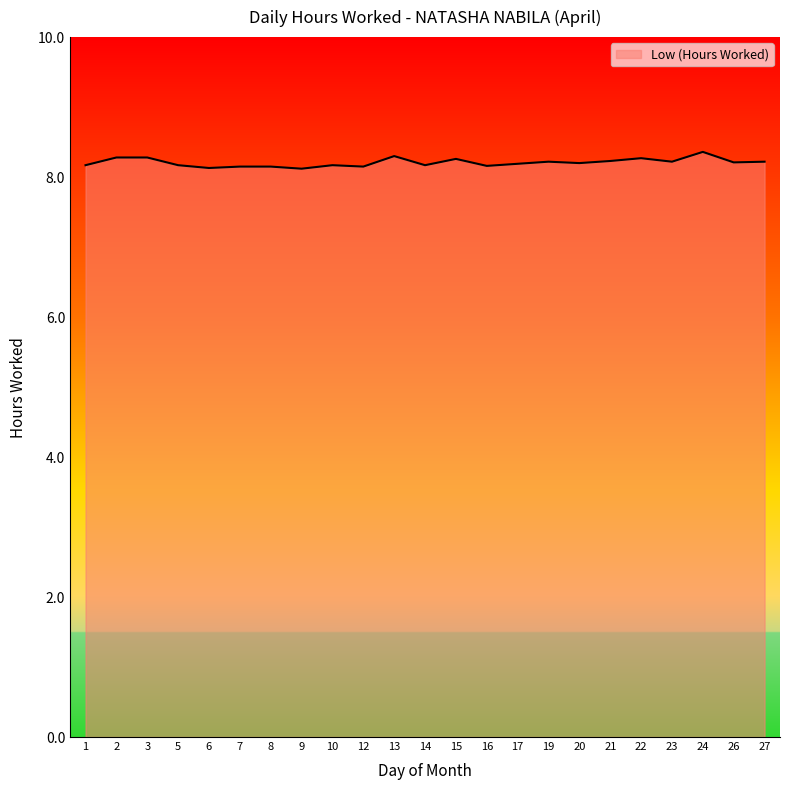

What is the greatest value displayed?

8.4